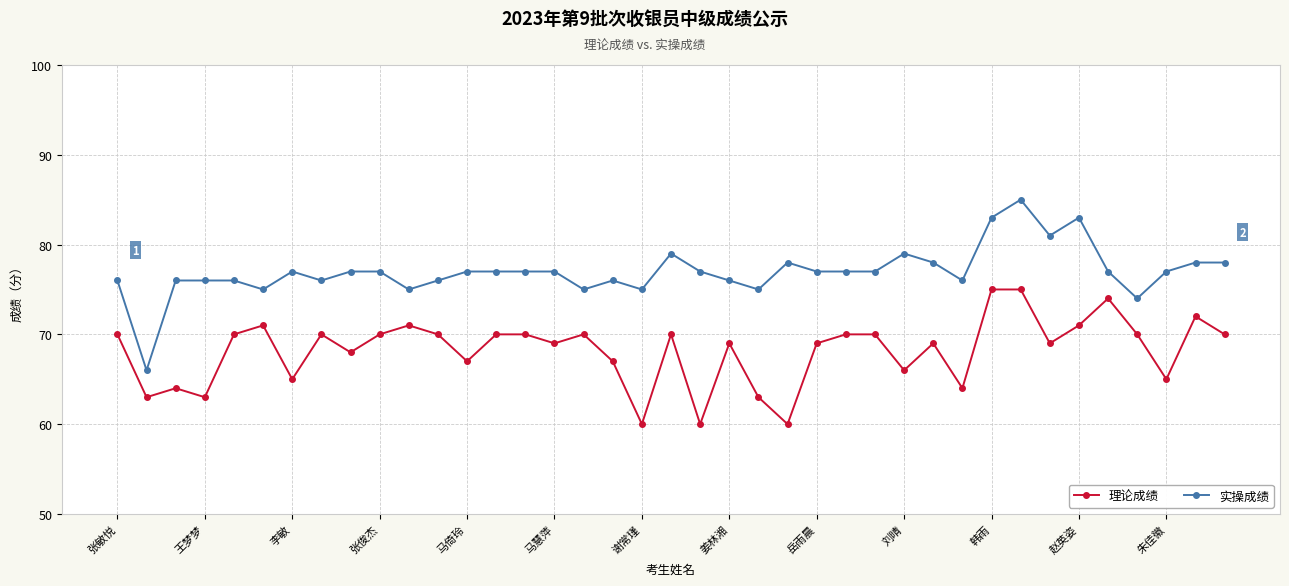

At how many categories does at least one series exceed 62?

39